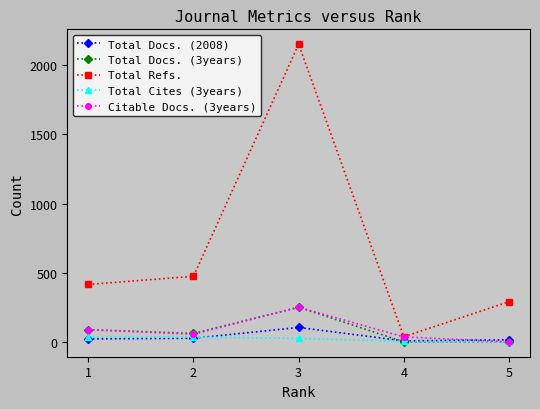

True or false: Total Docs. (2008) has a value of 7 at 4.

True